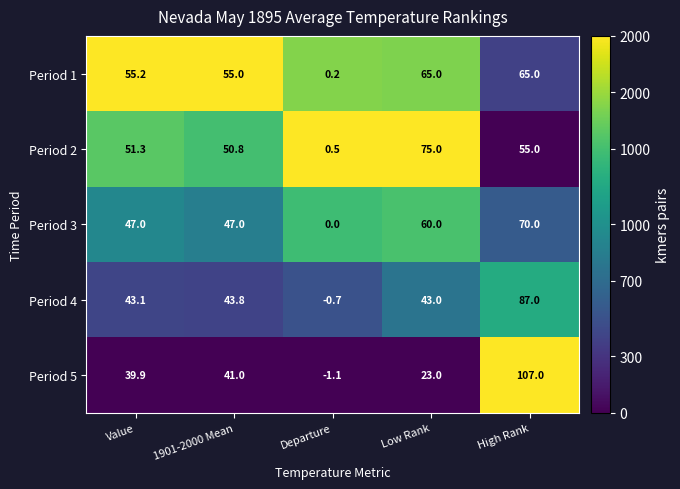

What is the difference between the Period 4 values at High Rank and Departure?

87.7